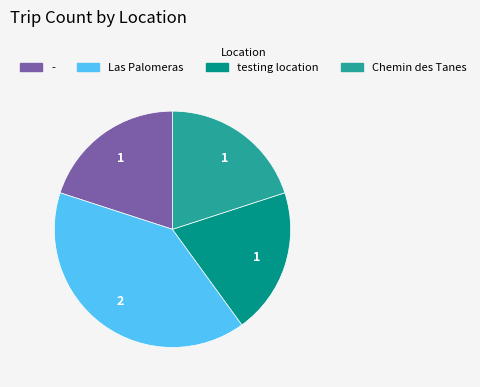

Combined, do testing location and Chemin des Tanes account for over 50%?

No